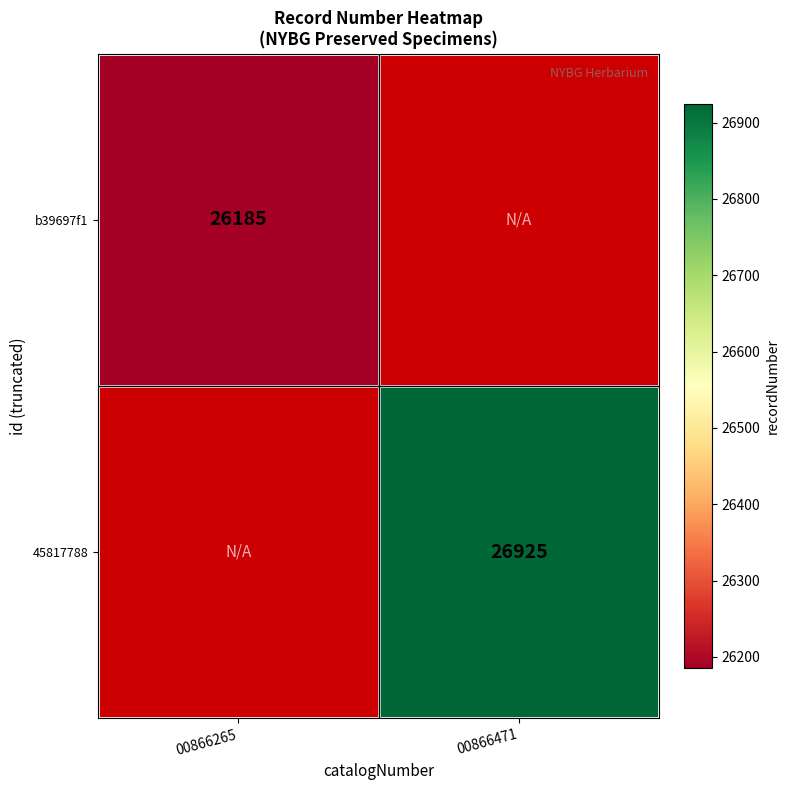

At how many categories does at least one series exceed 26824?

1